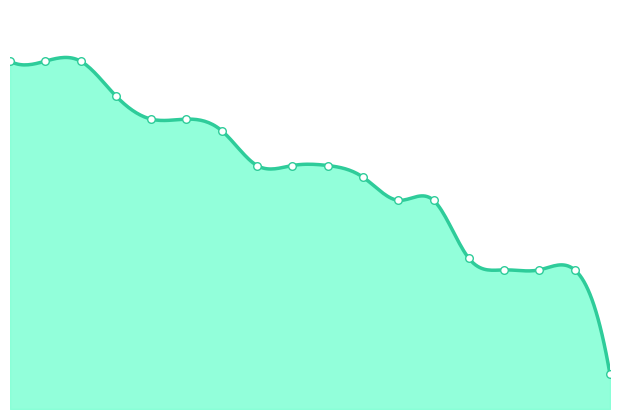

What is the change in value from 9 to 18?

-180